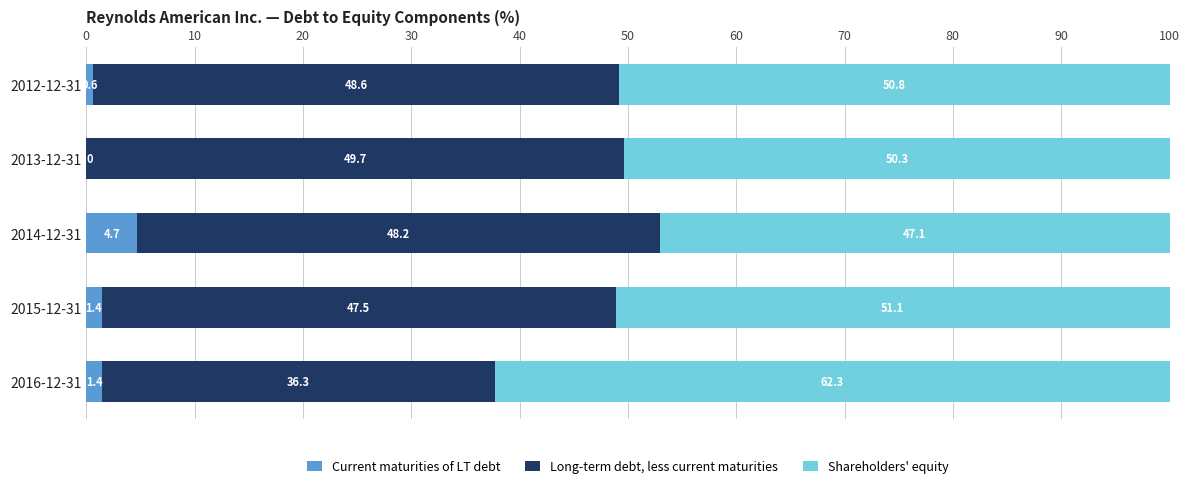

The Current maturities of LT debt series shows 0.6 at 2012-12-31. True or false?

True